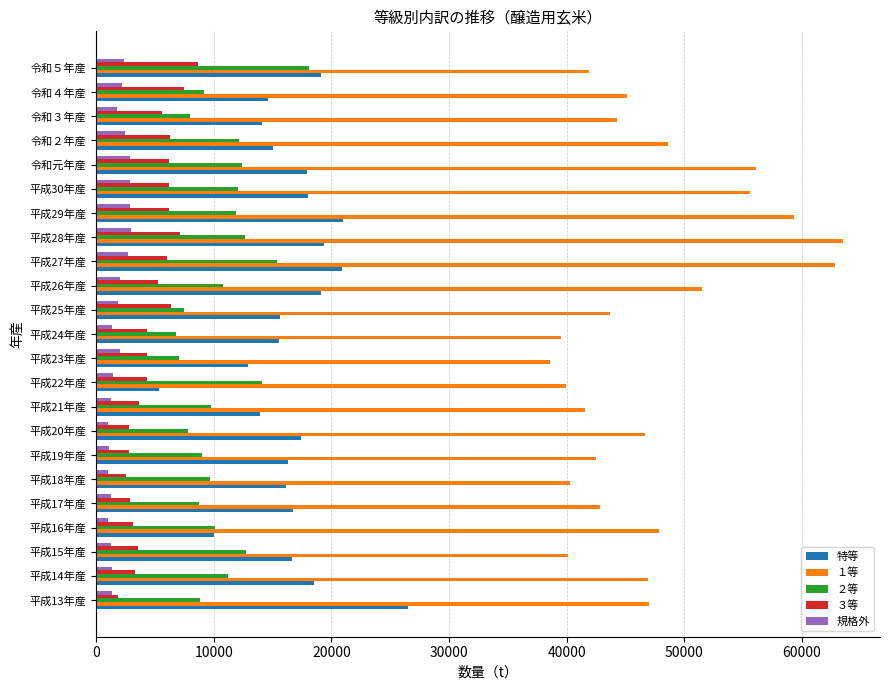

What is the total value across all series at 平成26年産?

88688.0